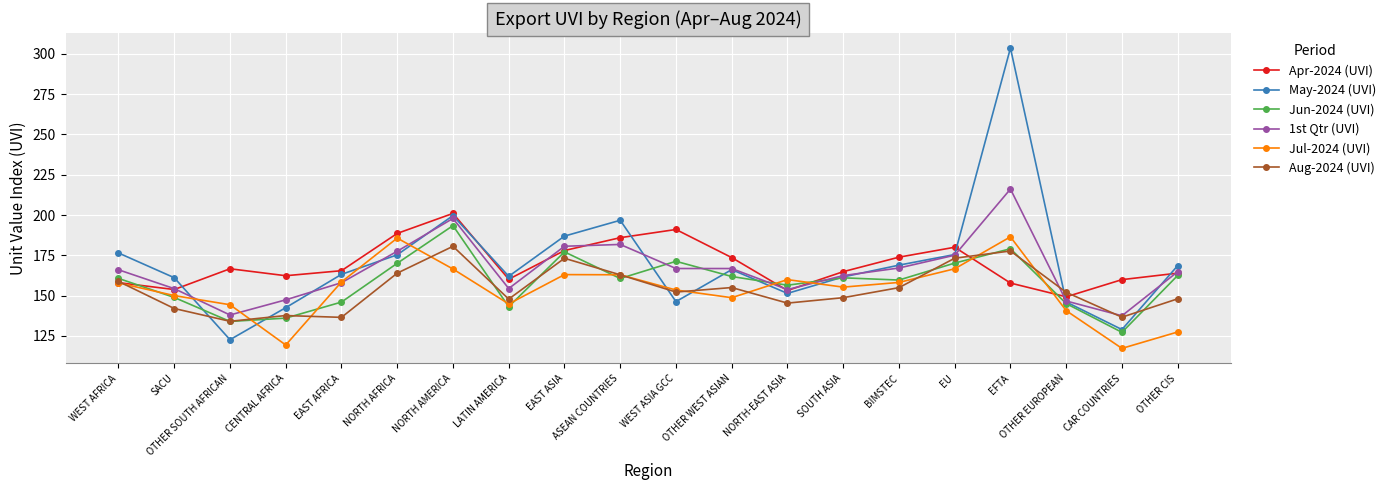

At which category is the sum across all series the highest?

EFTA